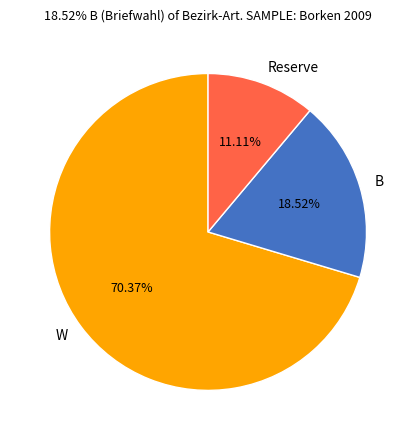

To the nearest percent, what is the difference between the largest and smallest slice percentages?

59%